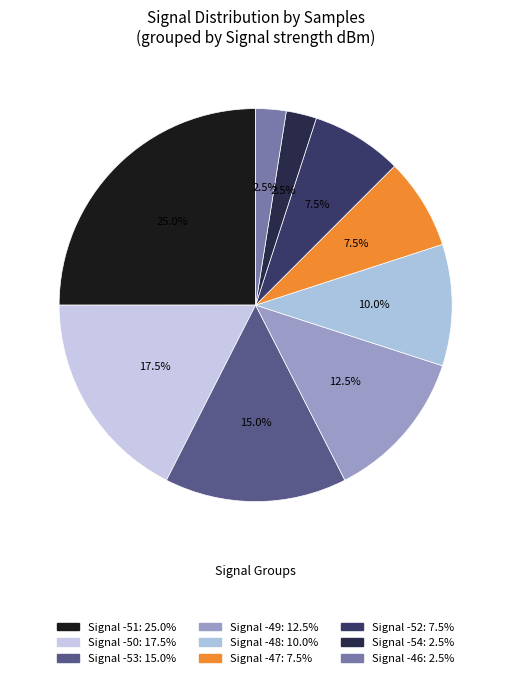

Count the number of slices in the pie.

9